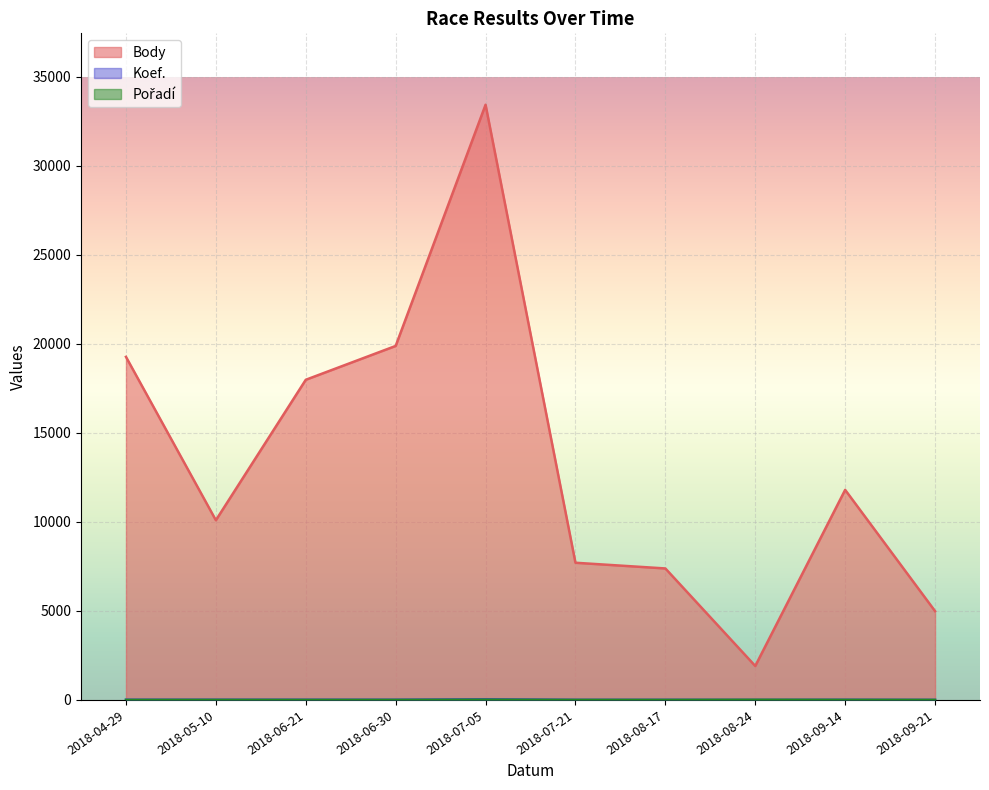

Which series has the largest range (max minus min)?

Body